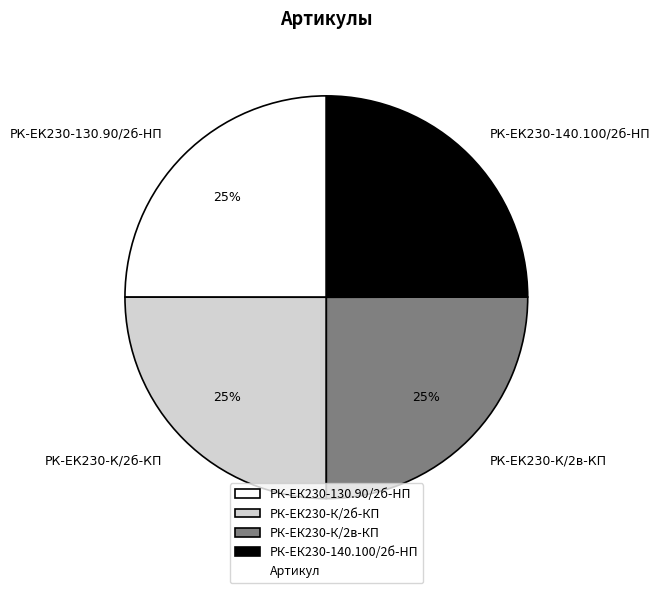

Is it true that РК-ЕК230-К/2в-КП is 16% of the pie?

False